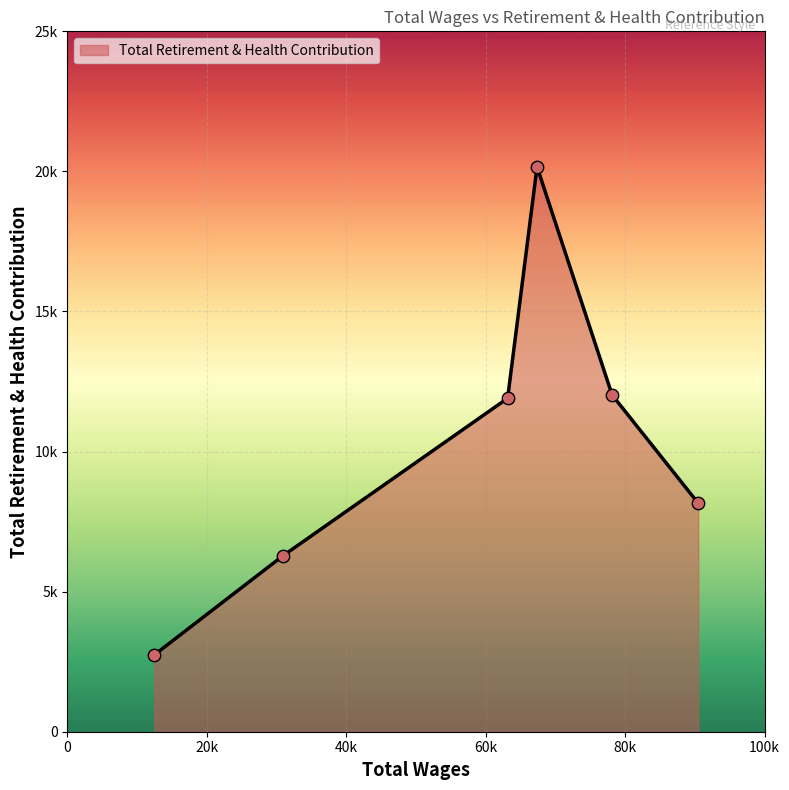

Does the chart have visible grid lines?

Yes